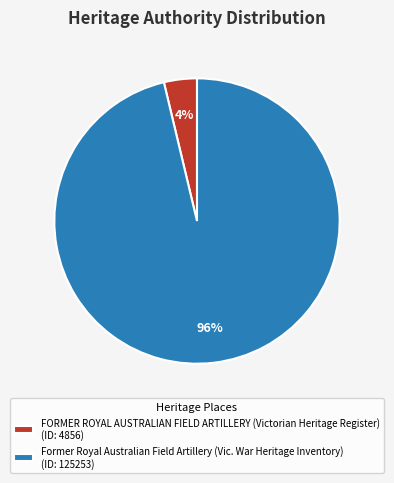

Rank the categories by value from highest to lowest.

Former Royal Australian Field Artillery (Vic. War Heritage Inventory), FORMER ROYAL AUSTRALIAN FIELD ARTILLERY (Victorian Heritage Register)